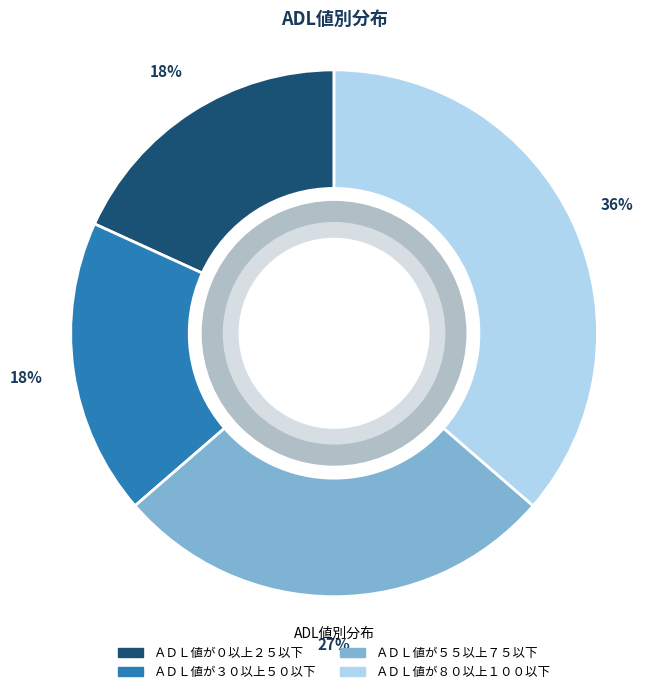

What is the largest slice in the pie chart?

ＡＤＬ値が８０以上１００以下